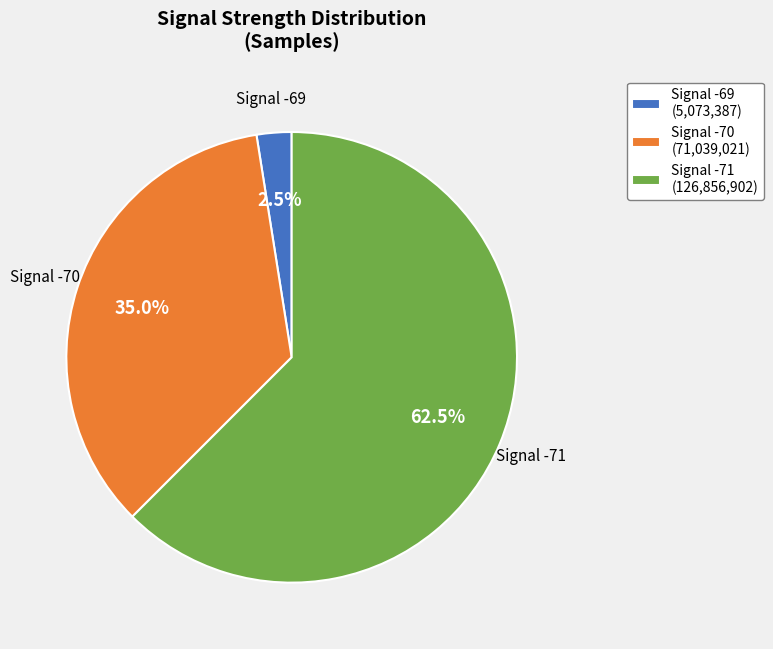

Between Signal -70 (71,039,021) and Signal -71 (126,856,902), which is larger?

Signal -71 (126,856,902)